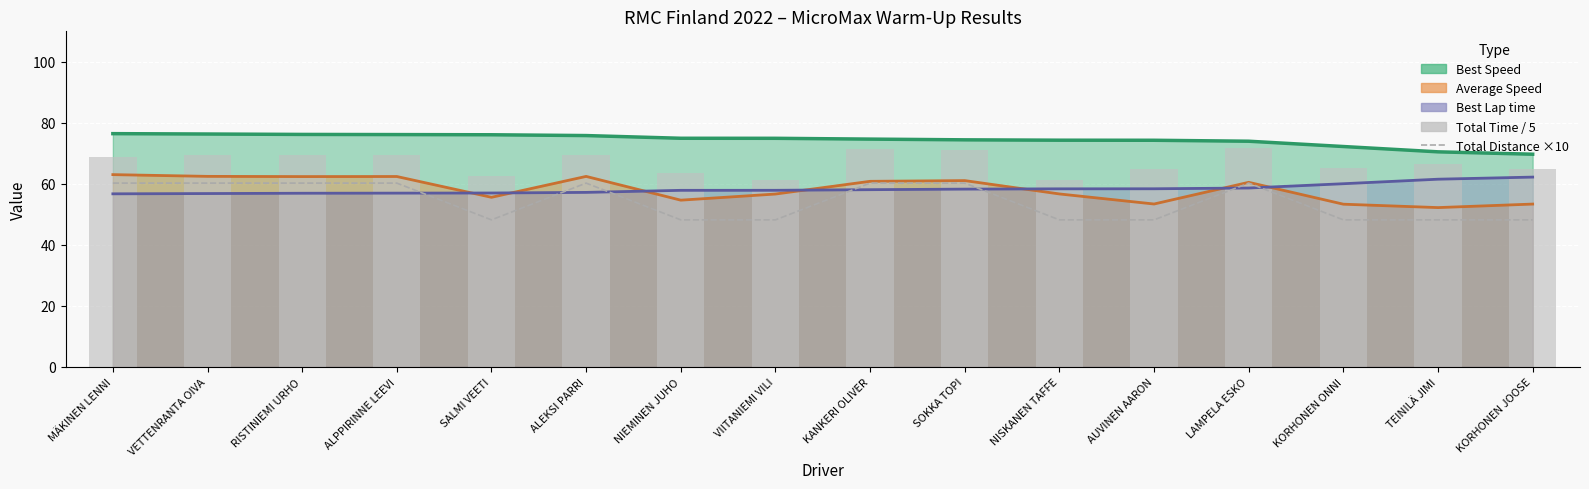

What is the difference between the maximum and second lowest values in the Total Distance ×10 series?

12.0